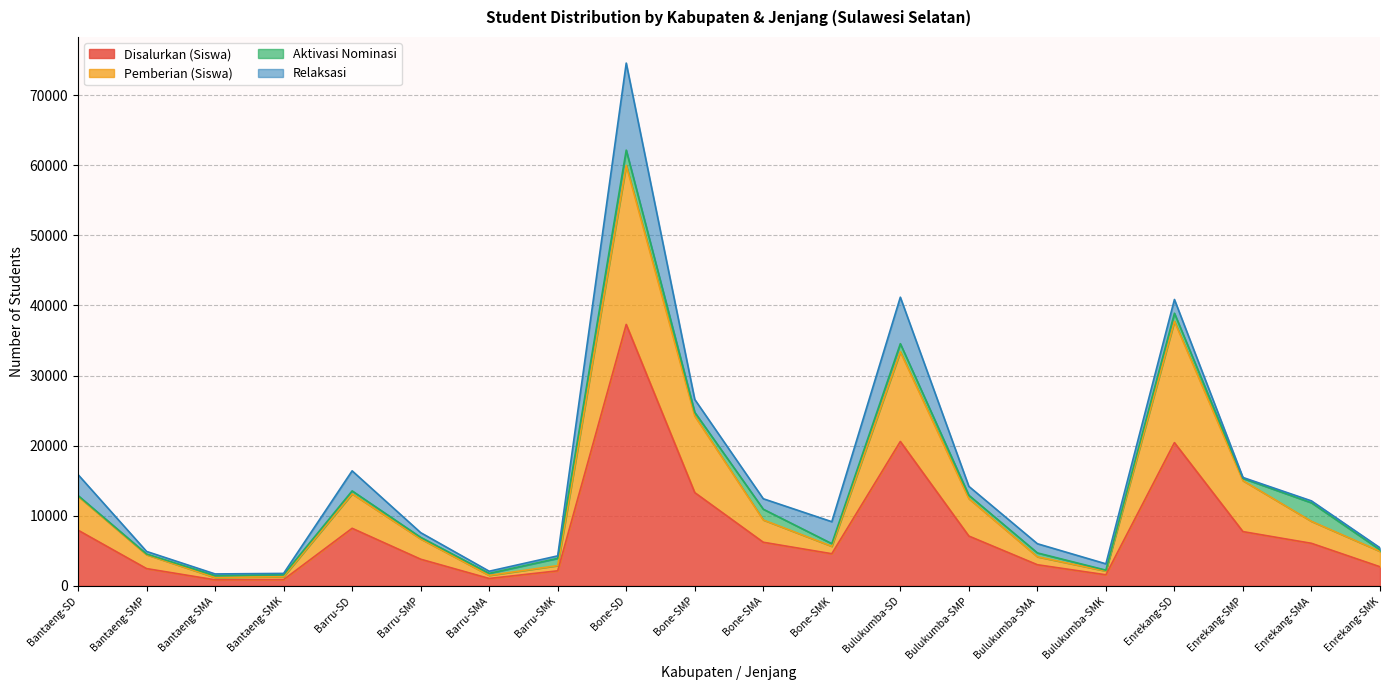

At which category does Disalurkan (Siswa) reach its first local peak?

Barru-SD